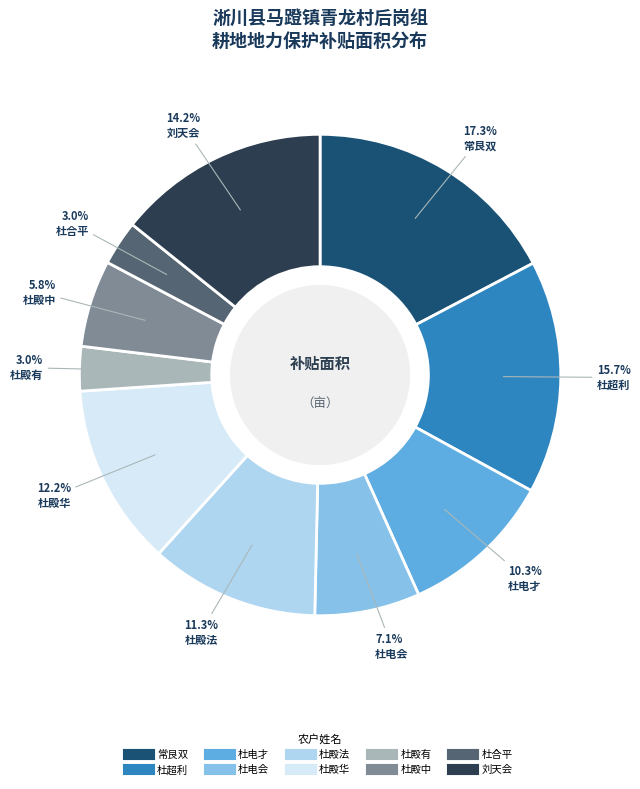

To the nearest percent, what portion does 常艮双 represent?

17%